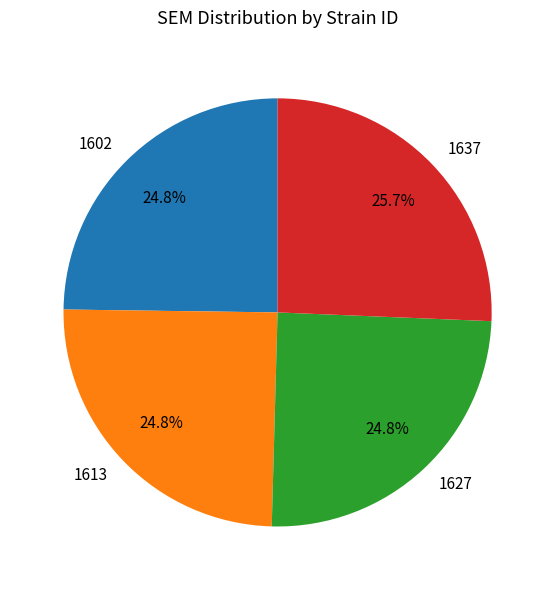

What percentage is NOT represented by 1627?

75.2%